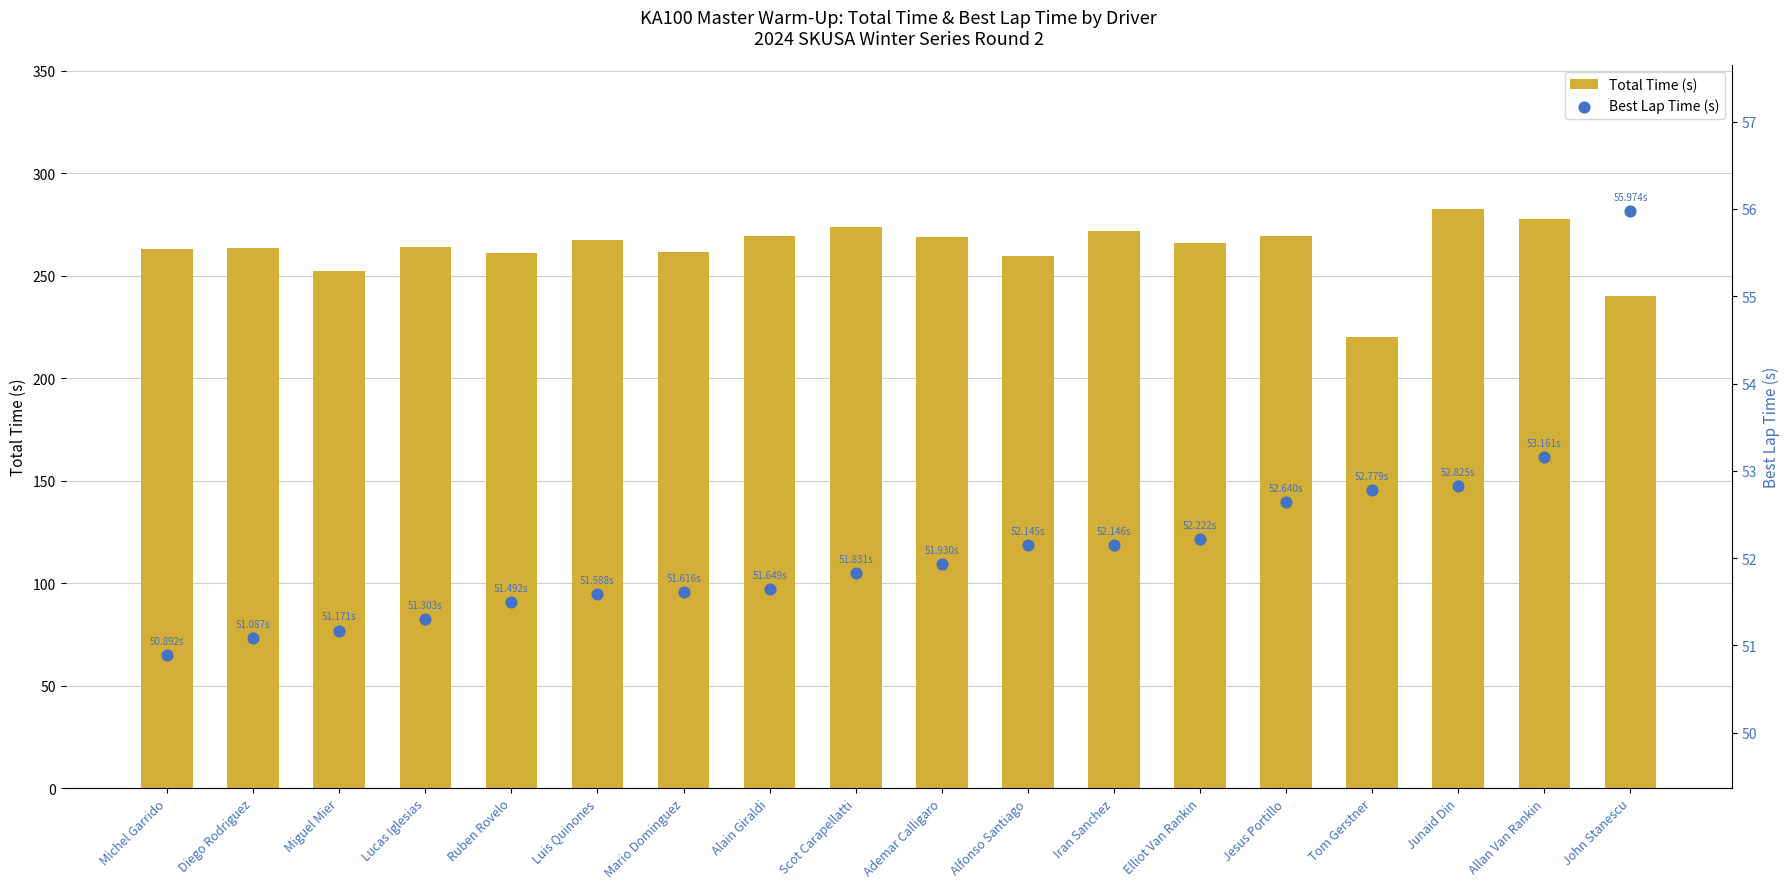

At which category is the sum across all series the highest?

Junaid Din